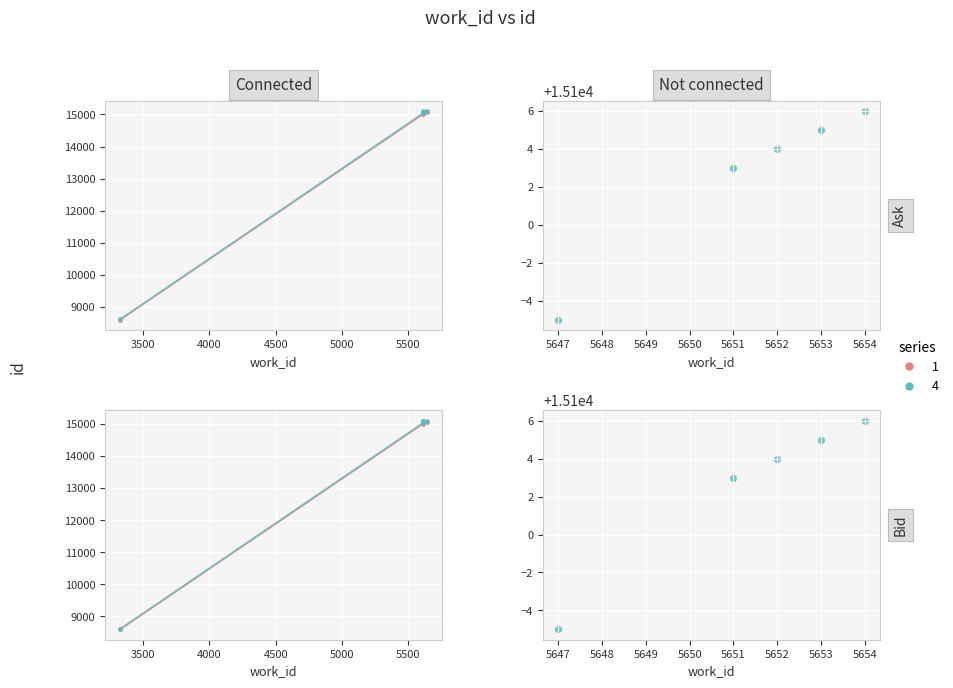

Which series reaches the minimum Y coordinate?

Series 1